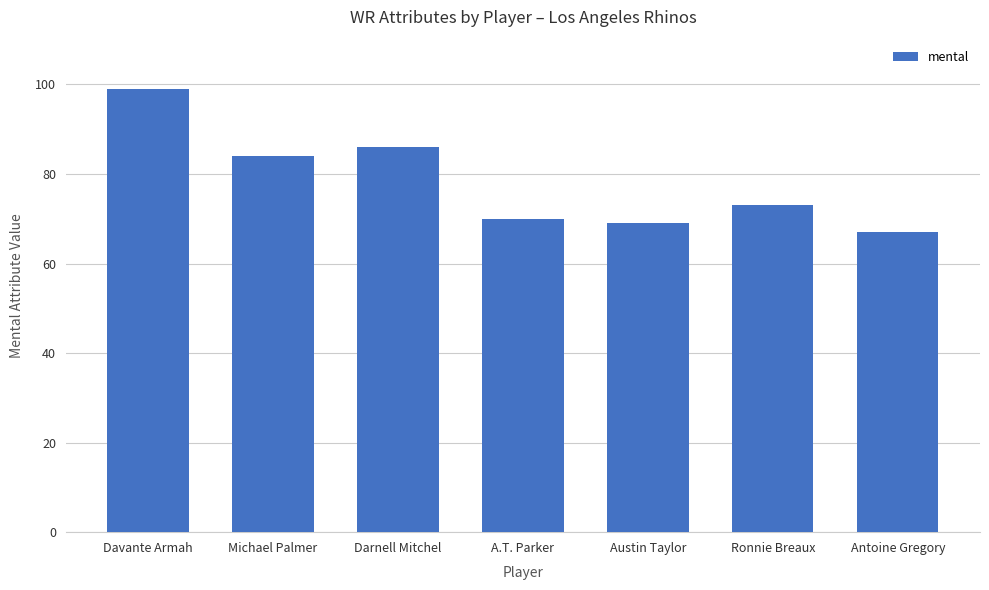

Reading left to right, transcribe all the data shown in this chart.

99	84	86	70	69	73	67